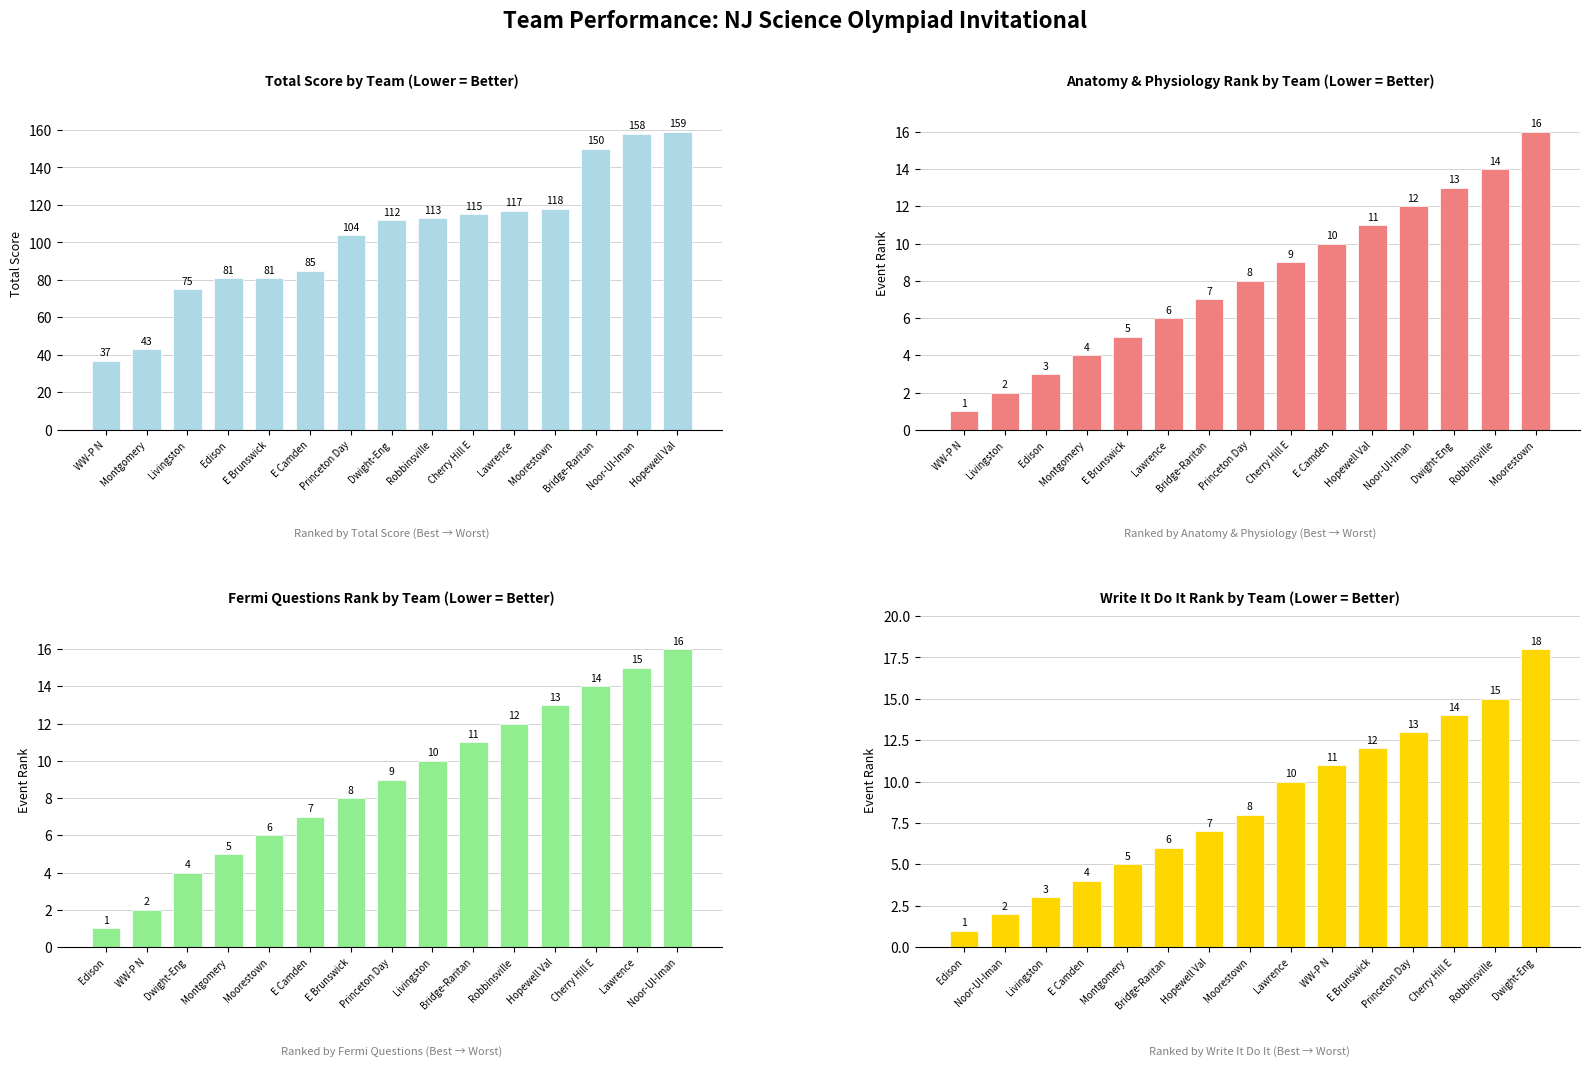

What is the sum of all Total Score values?

1548